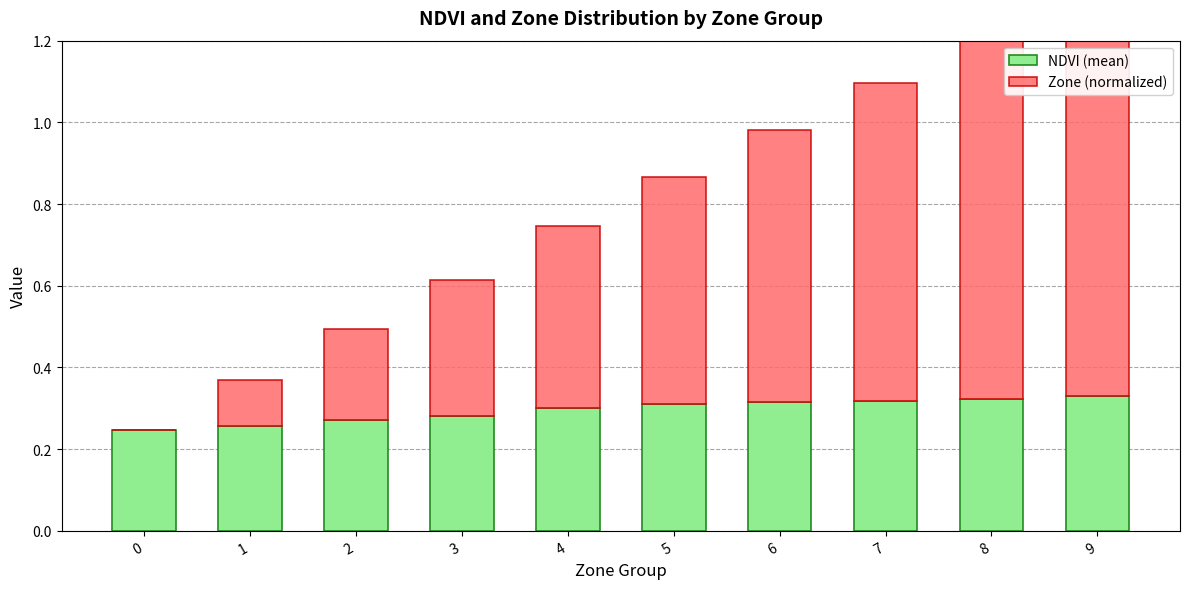

What is the sum of all Zone (normalized) values?

5.0